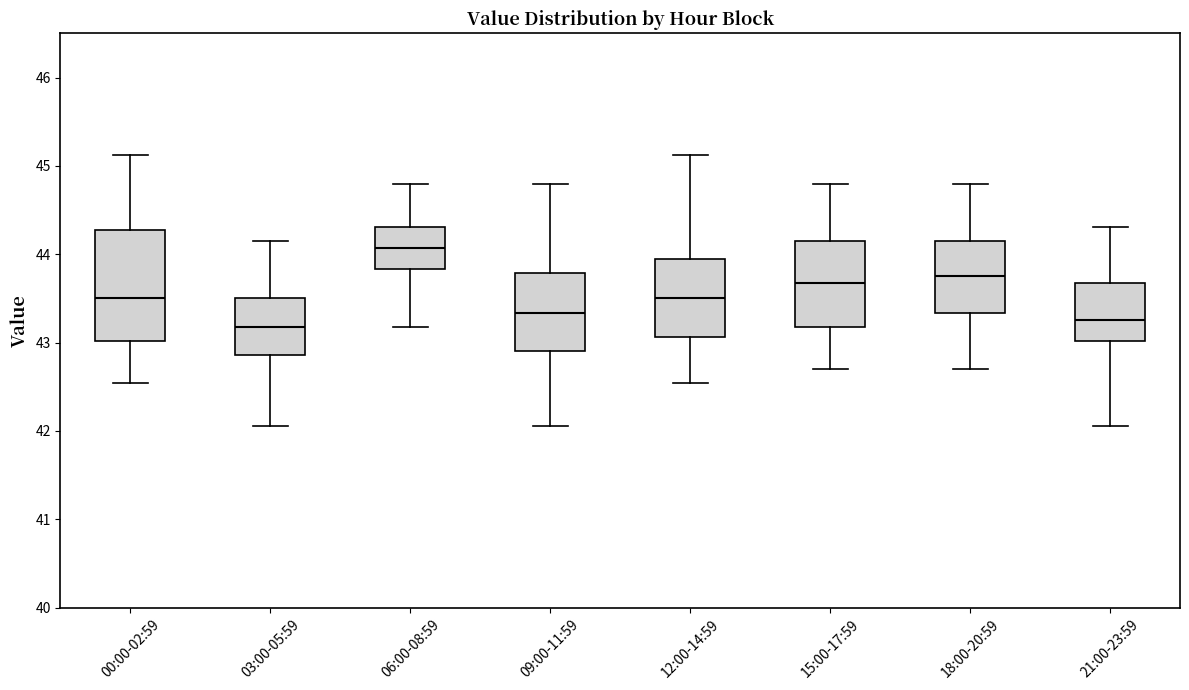

Where does the median line of the box for 00:00-02:59 sit on the y-axis? The values are not printed on the chart, so give them approximately, as read against the axis.

43.5